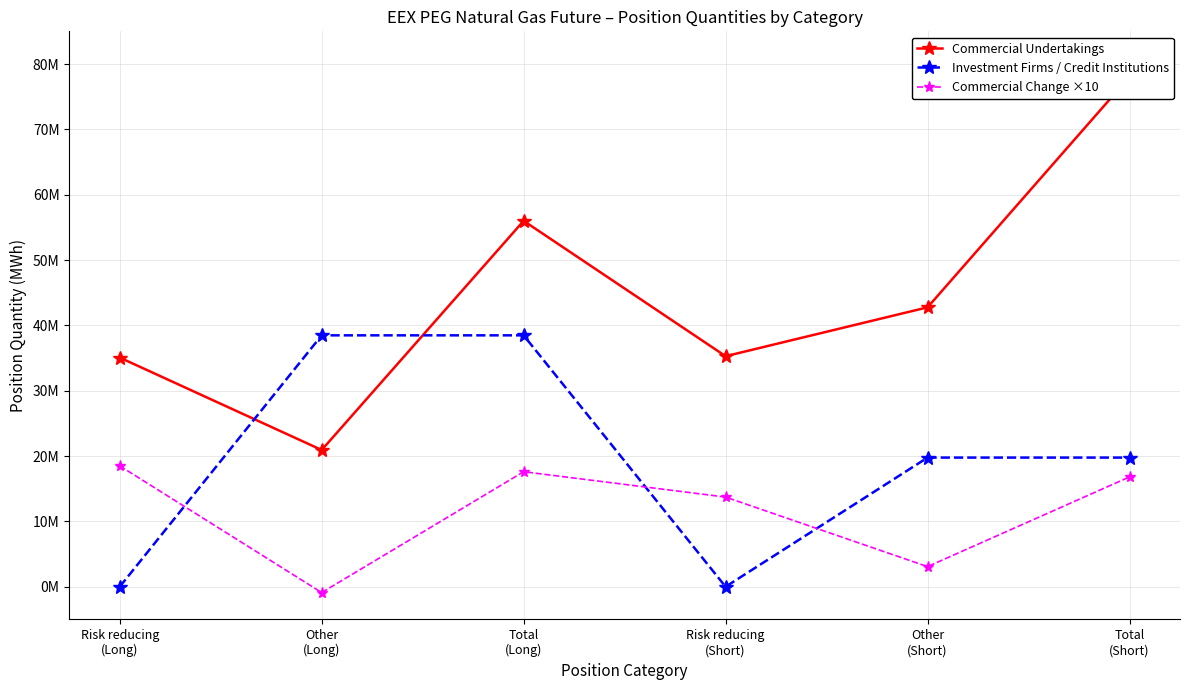

What is the difference between the Commercial Change ×10 values at Total
(Short) and Other
(Short)?

13721400